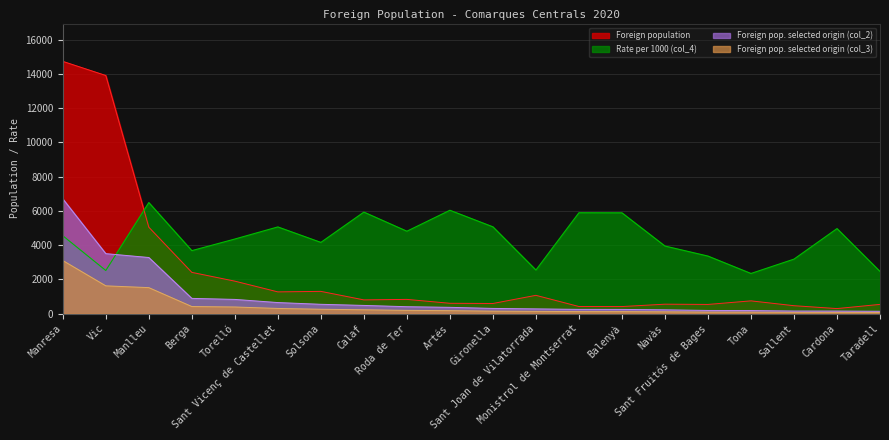

Read the Rate per 1000 (col_4) value at Navàs.

3945